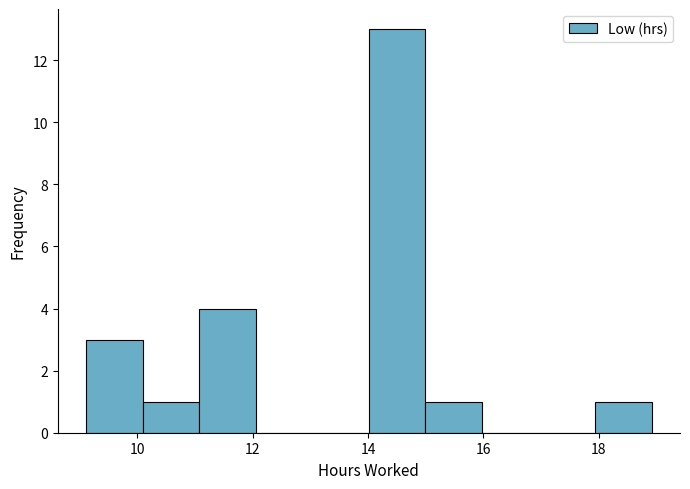

How tall is the bar that spans 15.0 to 16.0 on the x-axis? Neither the bar edges nor the heights are printed on the chart, so give them approximately, as read against the axes.

1